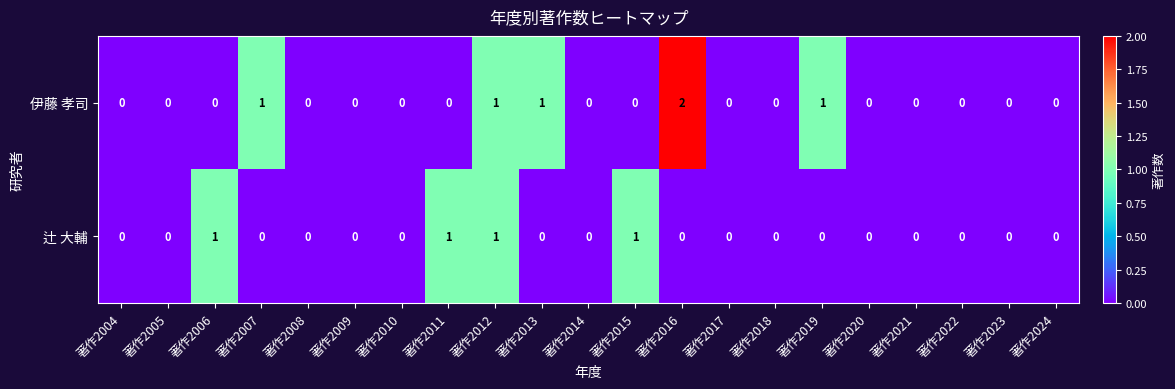

Which category has the highest value across all series?

著作2016